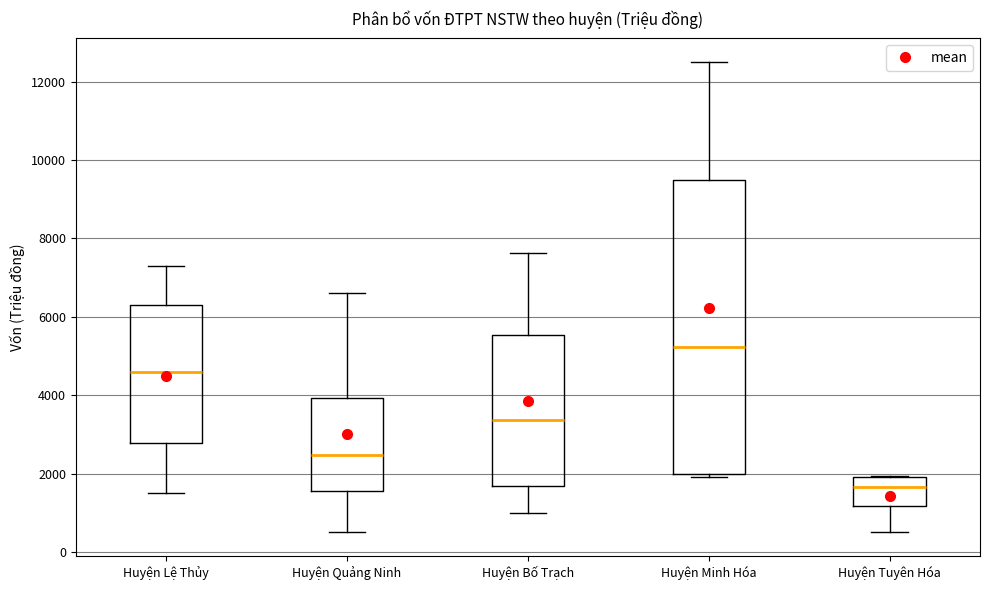

Reading left to right, read every box against the y-axis: the position of its median line, the range the box covers, and the ends of its whiskers. The values are not printed on the chart, so give them approximately, as read against the axis.

Huyện Lệ Thủy: median 4600, box 2800 to 6400, whiskers 1600 to 7200
Huyện Quảng Ninh: median 2400, box 1600 to 4000, whiskers 600 to 6600
Huyện Bố Trạch: median 3400, box 1600 to 5600, whiskers 1000 to 7600
Huyện Minh Hóa: median 5200, box 2000 to 9400, whiskers 2000 to 12400
Huyện Tuyên Hóa: median 1600, box 1200 to 2000, whiskers 600 to 2000